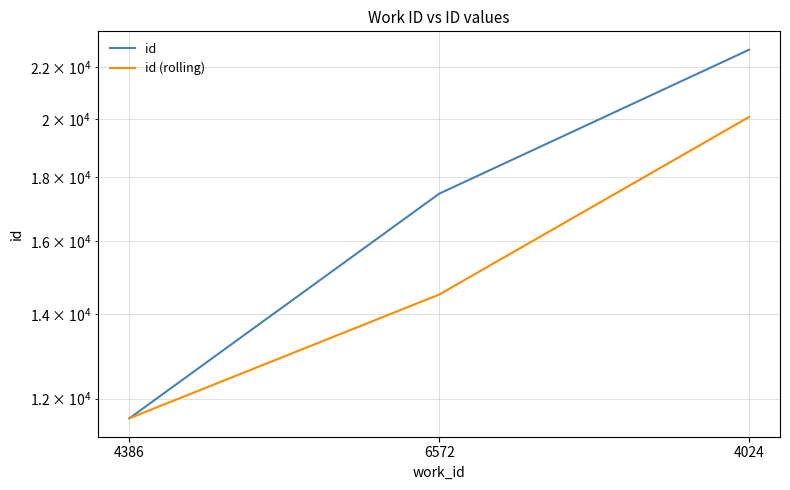

Reading left to right, transcribe all the data shown in this chart.

id: 4386=11577.0	6572=17460.0	4024=22718.0
id (rolling): 4386=11577.0	6572=14518.5	4024=20089.0